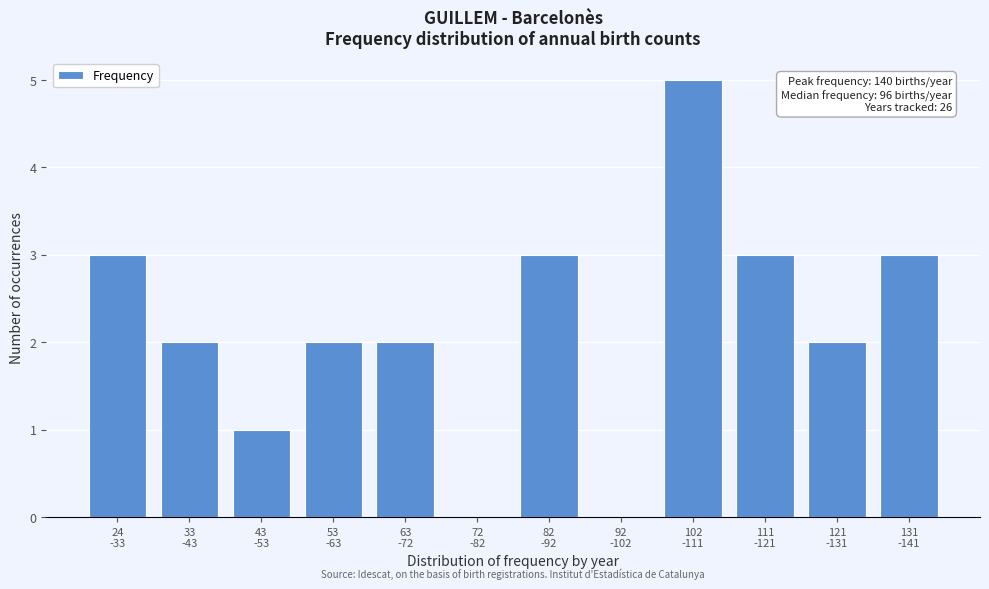

What is the sum of all values?

26